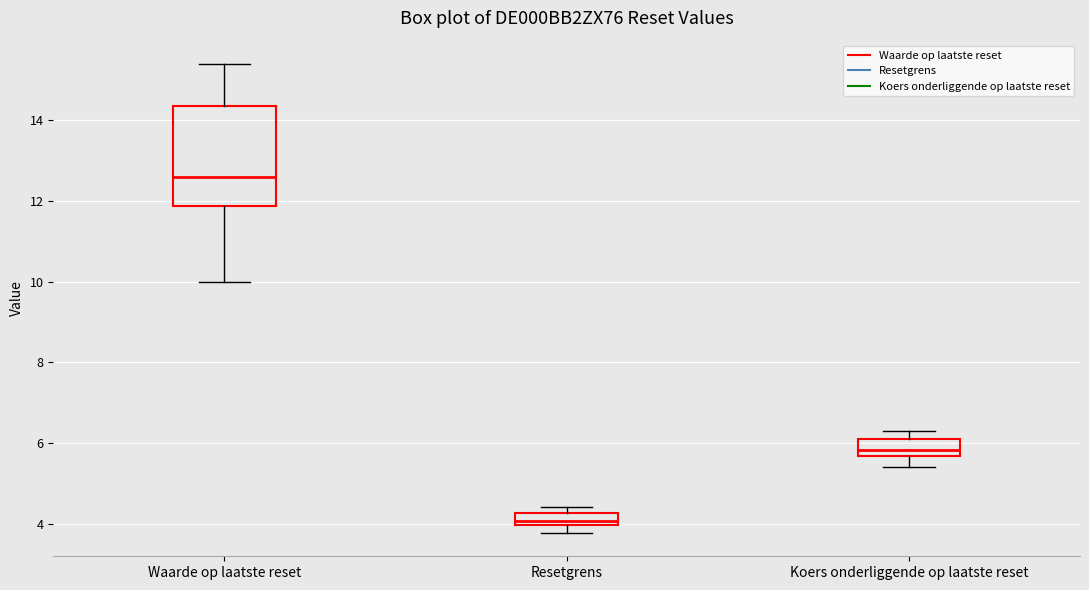

Where is the upper edge of the box for Koers onderliggende op laatste reset on the y-axis? The values are not printed on the chart, so give them approximately, as read against the axis.

6.2